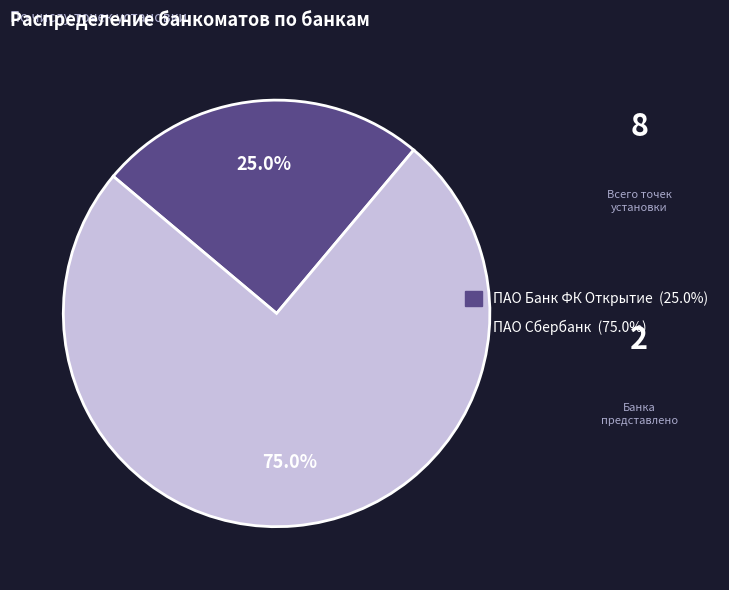

Rank the categories by value from highest to lowest.

ПАО Сбербанк, ПАО Банк ФК Открытие